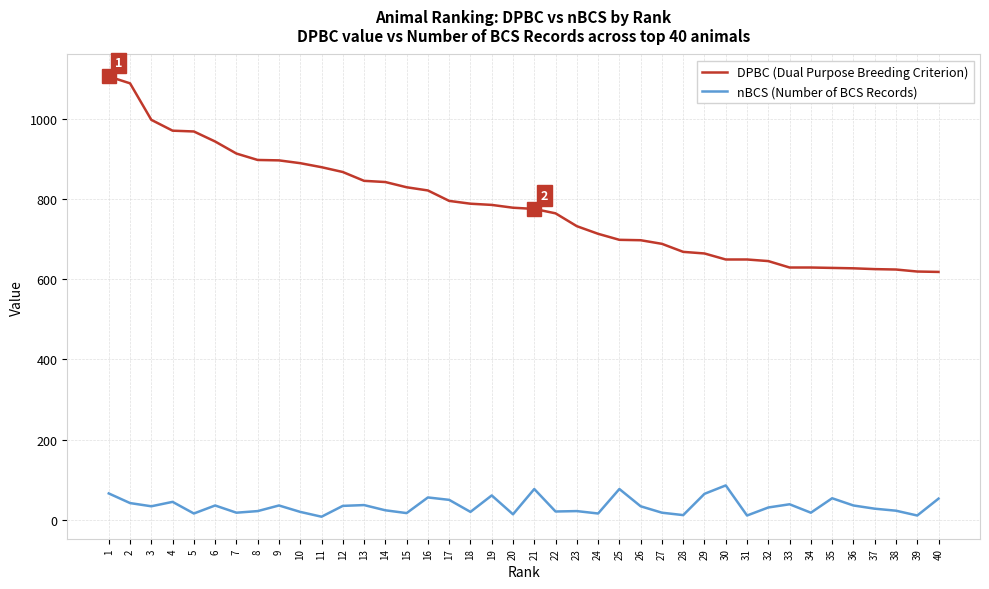

At which label does nBCS (Number of BCS Records) first exceed 34?

1